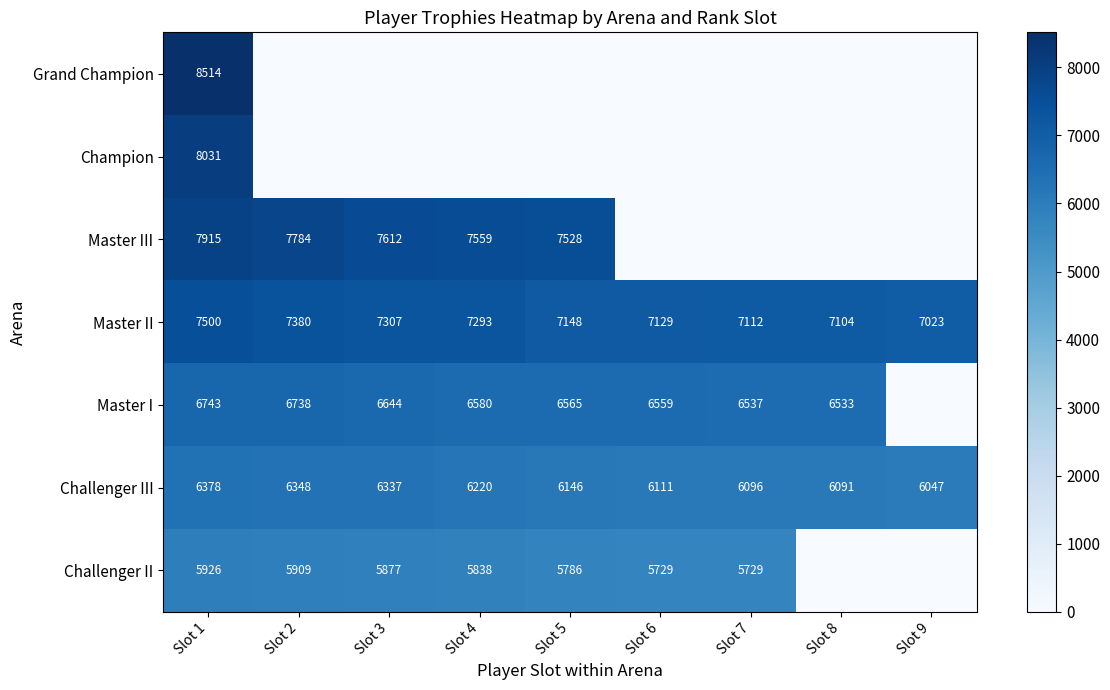

Count the number of data series in this chart.

7